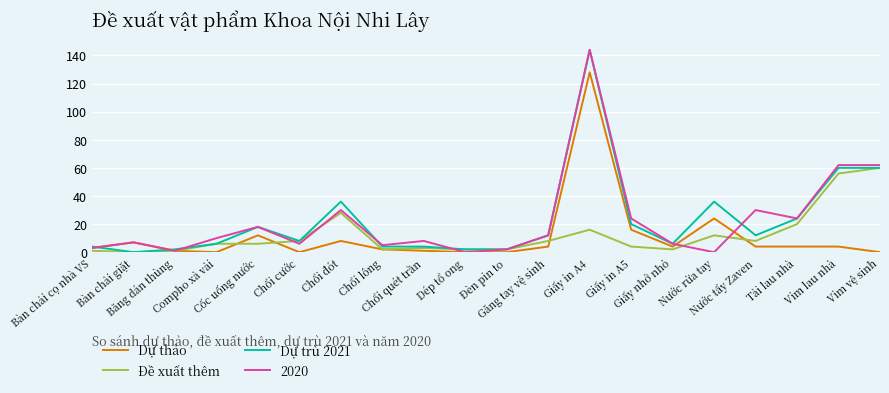

What position from the right is Chổi cước?

15